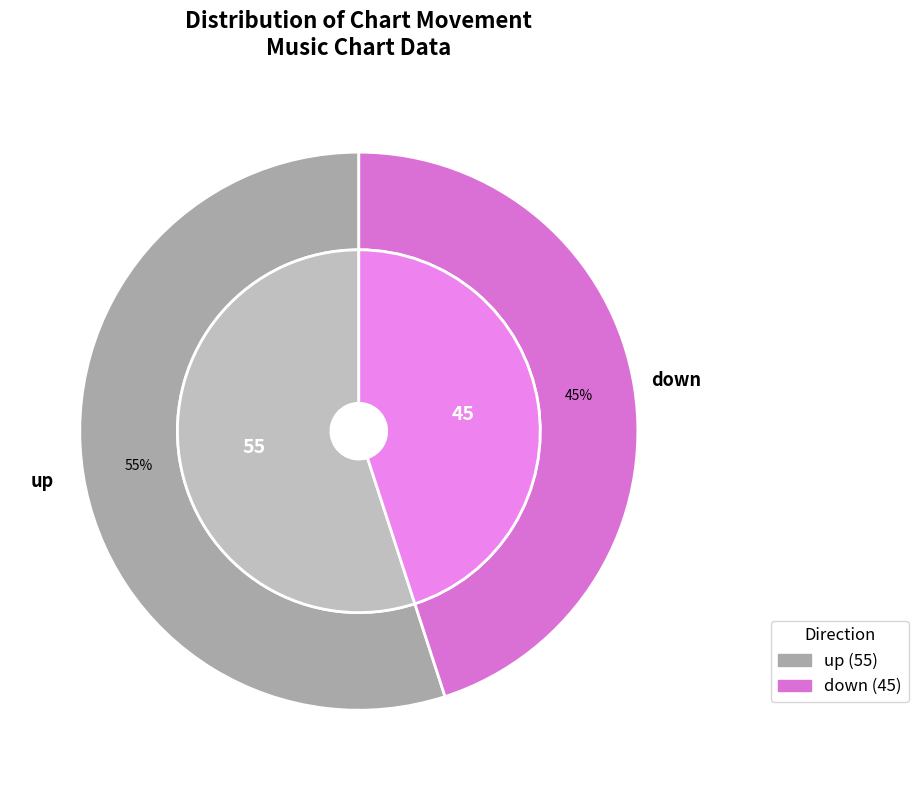

To the nearest percent, what is the difference between the Down and Up slice percentages?

10%